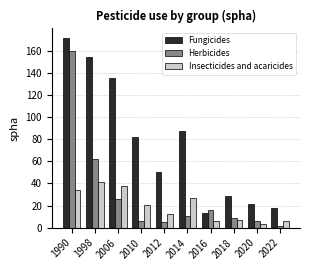

How many data points in Herbicides are above 10?

5